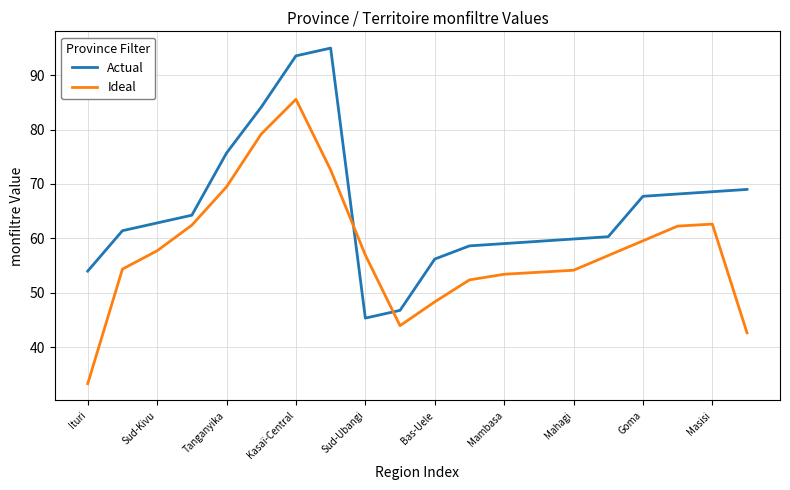

Which series has the widest spread of values?

Ideal